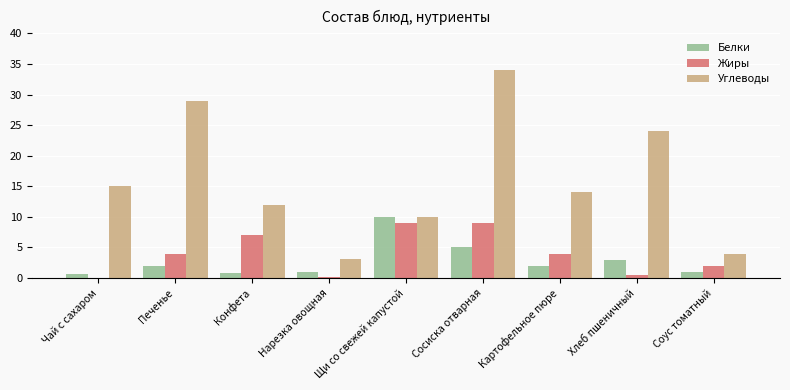

Are the bars horizontal?

No